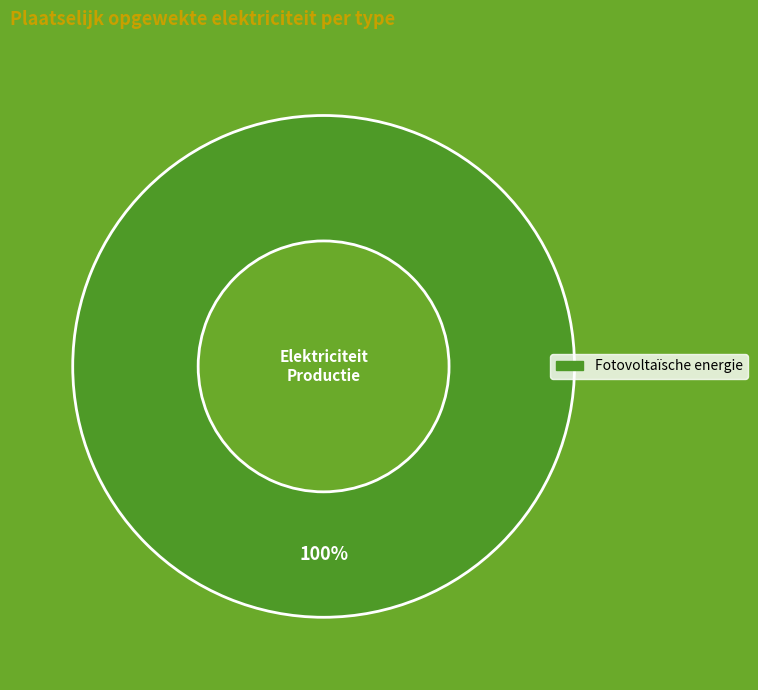

Does any single category account for the majority?

Yes